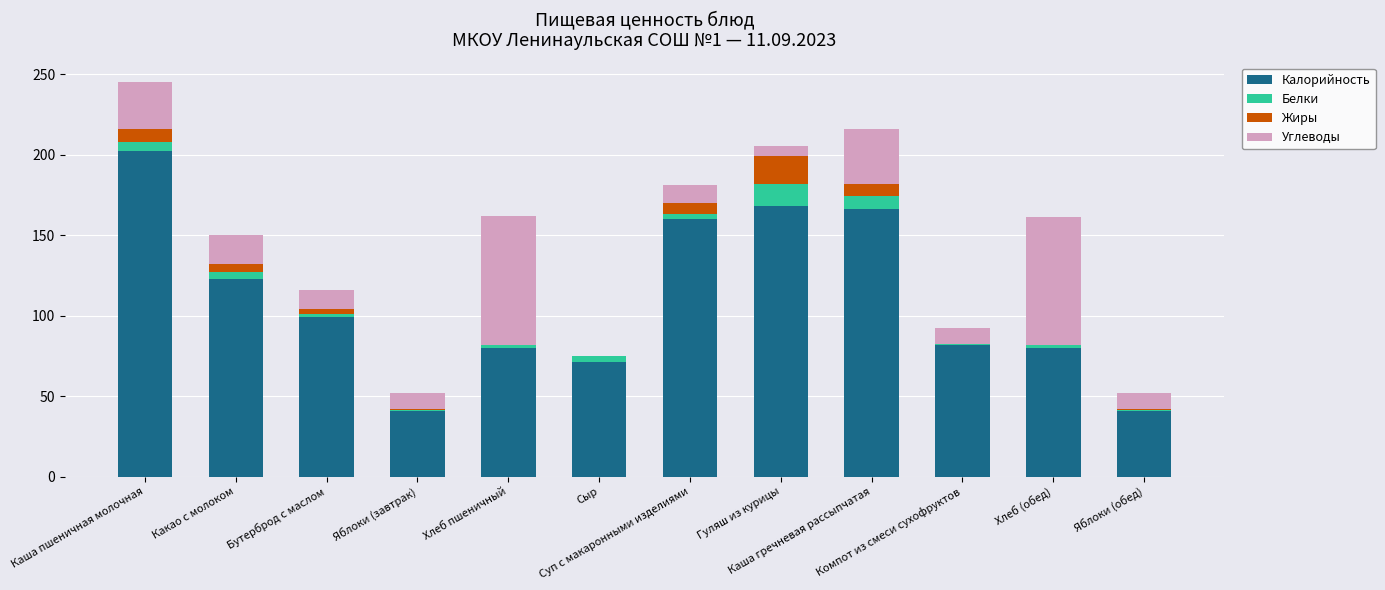

Are the bars grouped side by side (vs. stacked)?

No